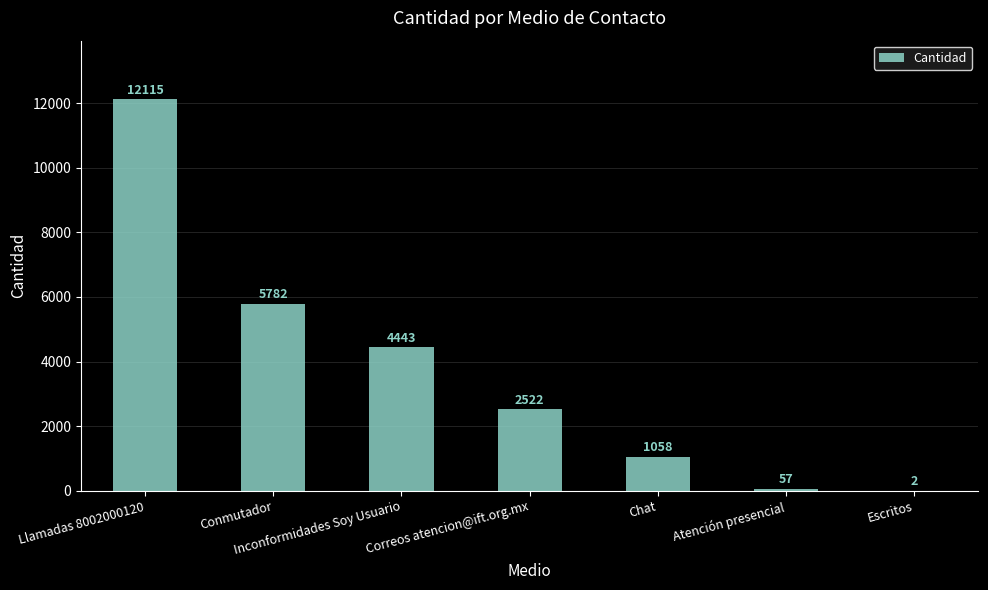

What is the change in value from Inconformidades Soy Usuario to Correos atencion@ift.org.mx?

-1921